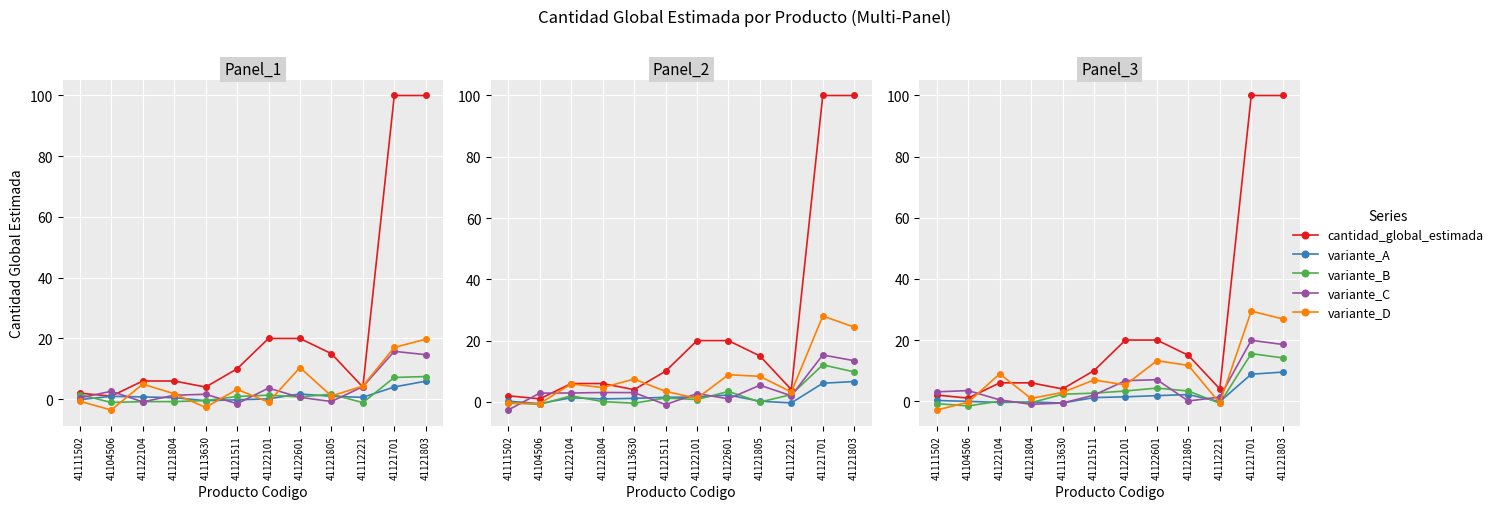

Which has a higher value, 41121804 or 41111502?

41121804